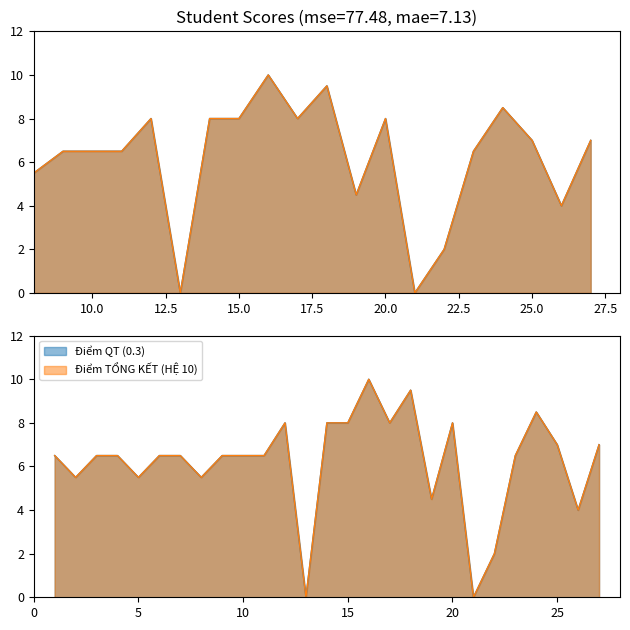

Between 7 and 21, which series saw the biggest shift?

Điểm QT (0.3)